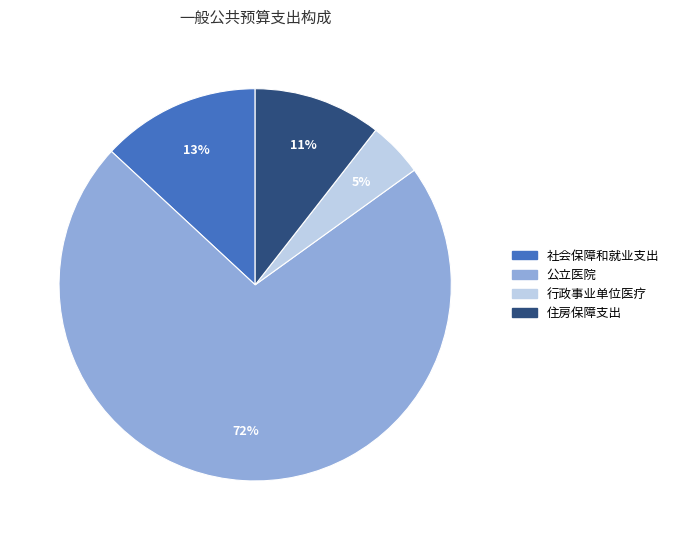

Which category has the smallest portion of the pie?

行政事业单位医疗